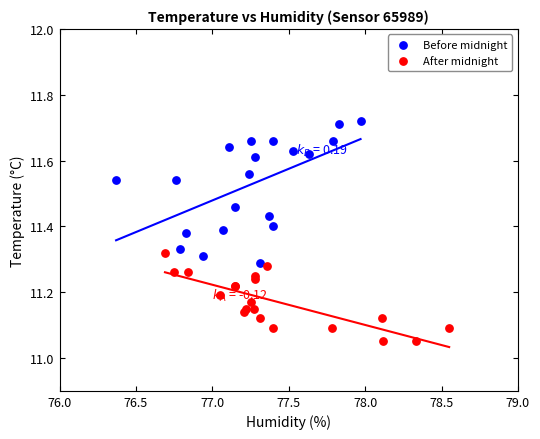

Which series has the widest spread of Y values?

Before midnight